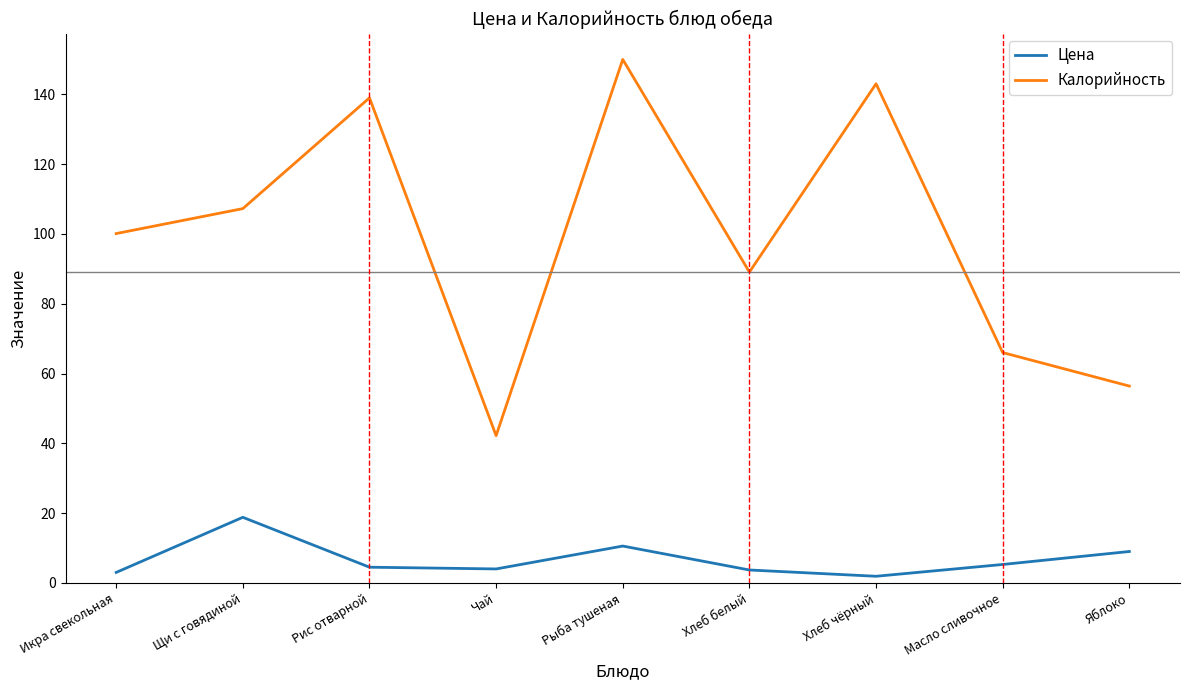

At which label does Калорийность reach its minimum?

Чай